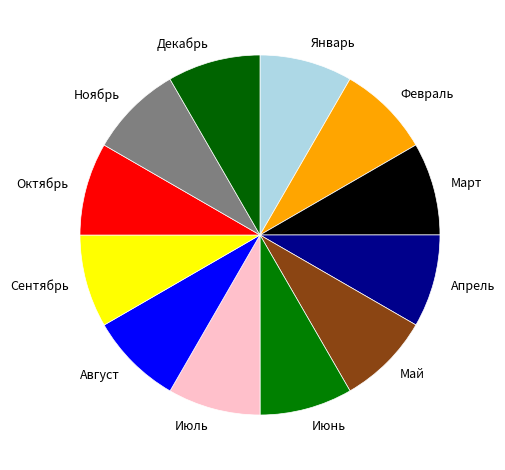

Is there any slice that represents more than half of the pie?

No